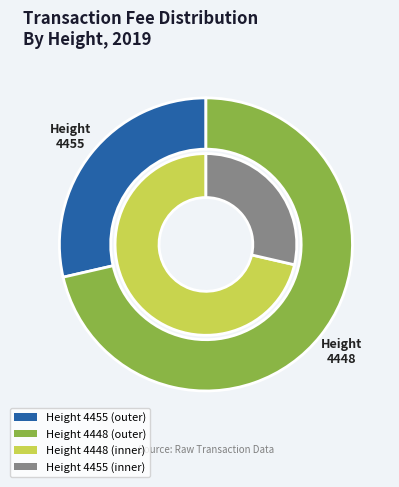

What is the total percentage of 4455 and 4448?

100.0%